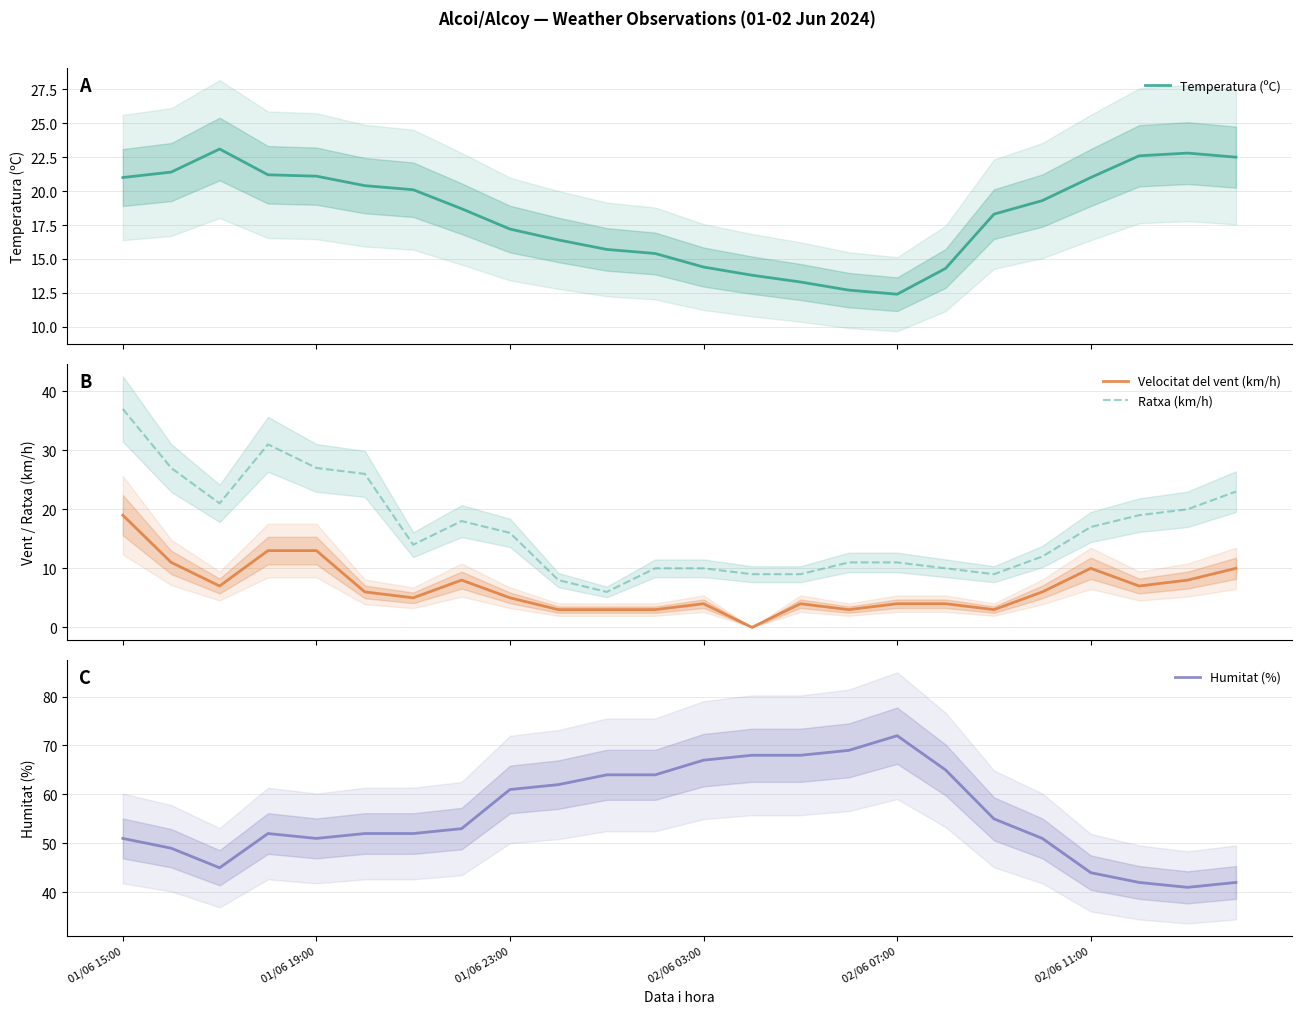

True or false: Velocitat del vent (km/h) and Ratxa (km/h) intersect in this chart.

False